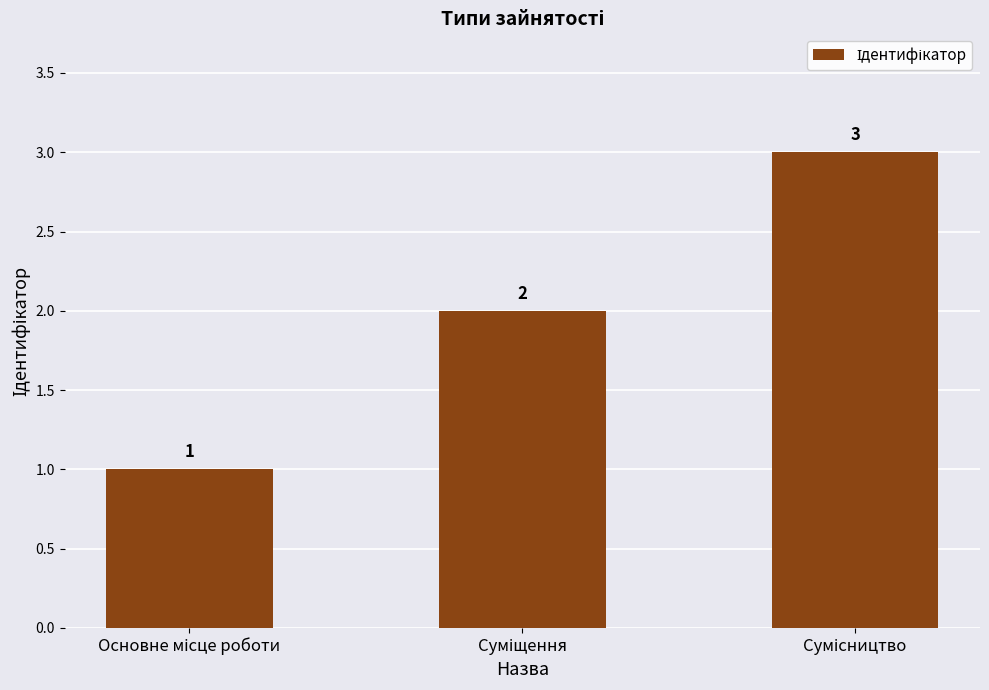

What is the minimum value shown in the chart?

1